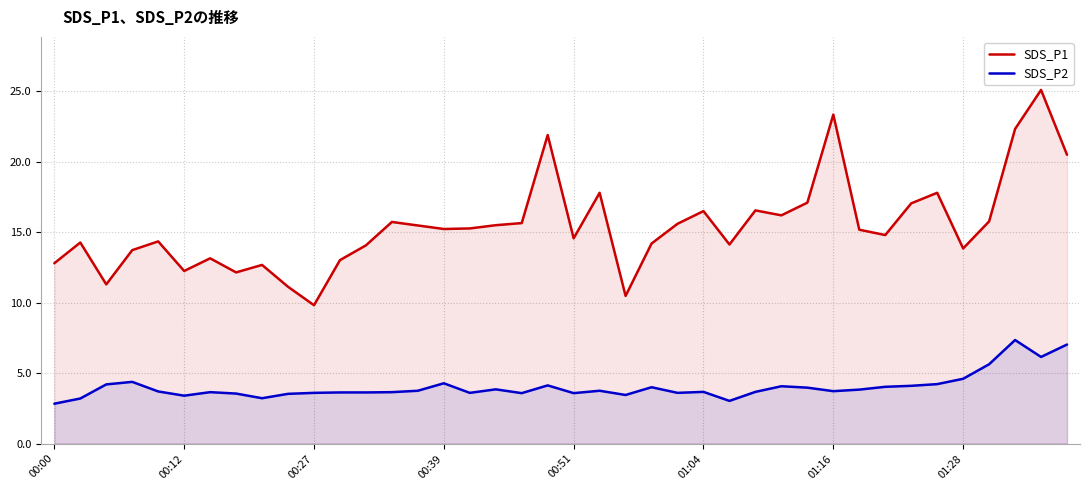

What is the spread (max minus min) of values at 01:04?

12.8